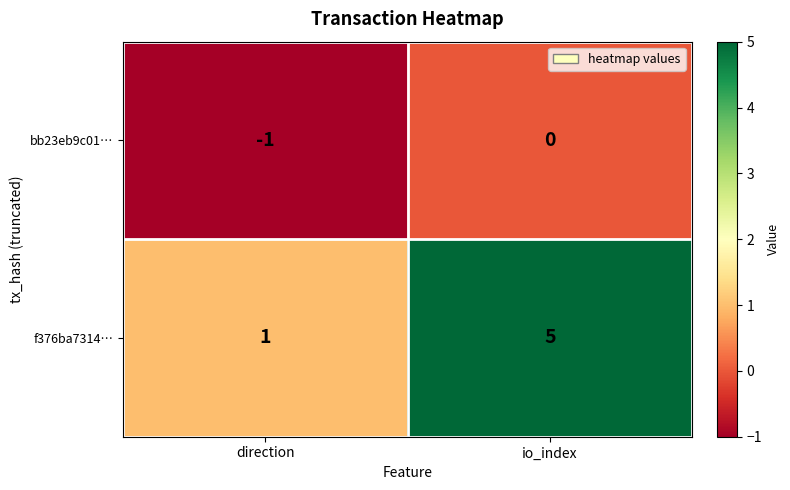

Which series has the largest total across all categories?

f376ba7314…